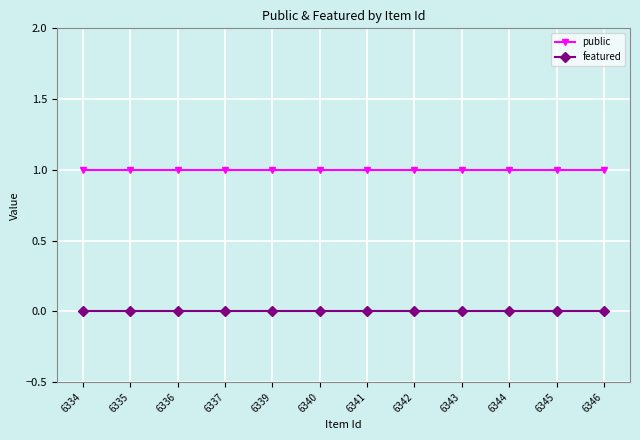

What is the value of the public point at the 6th from the left?

1